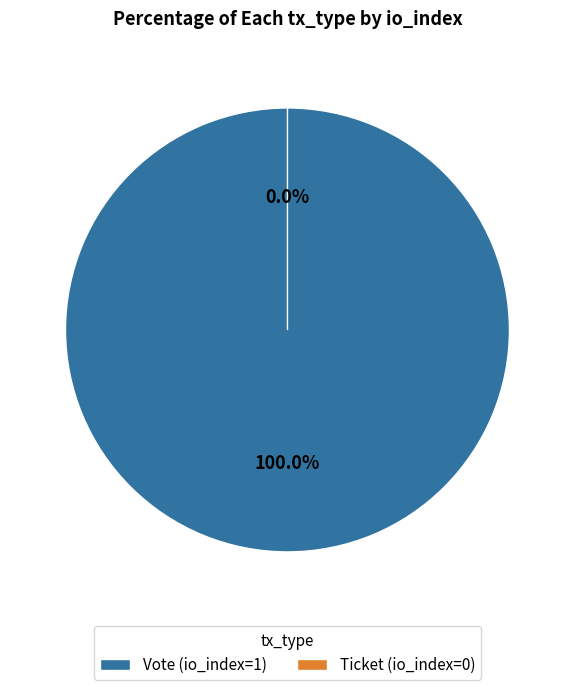

Which slice is the largest?

Vote